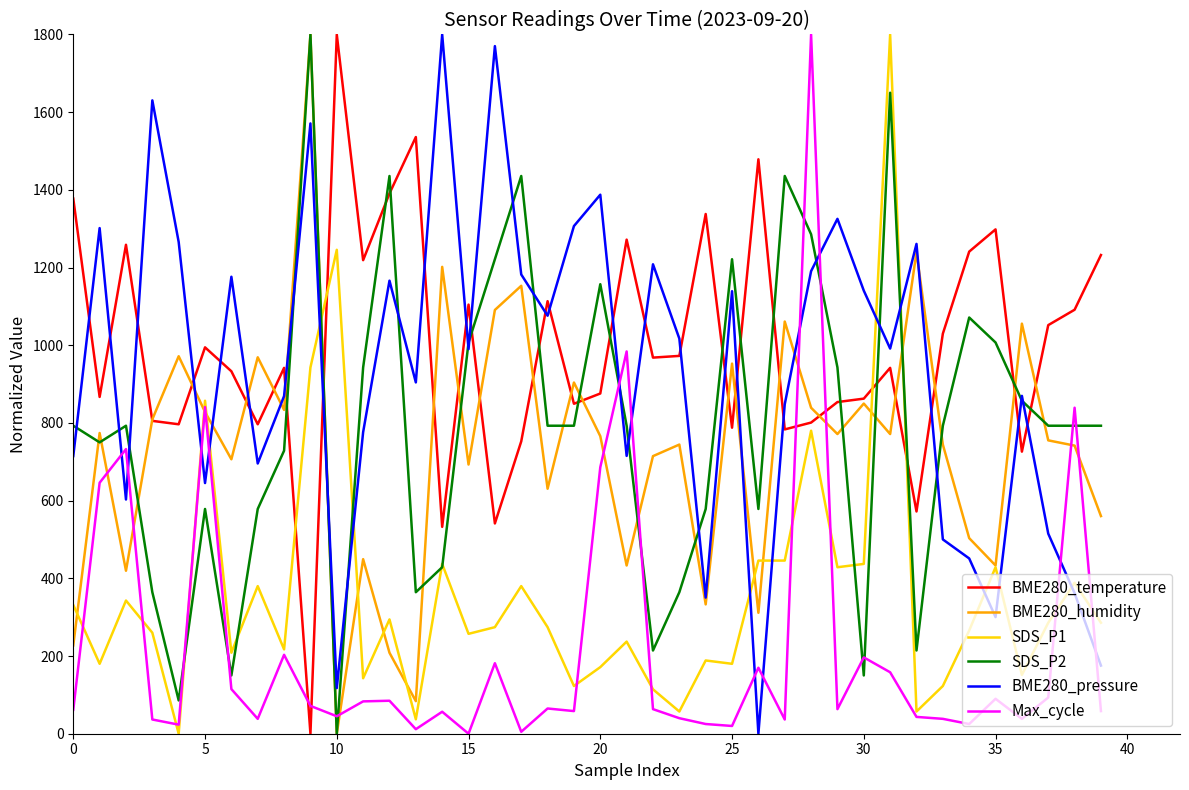

True or false: BME280_temperature has more than 1 points higher than both neighbors.

True